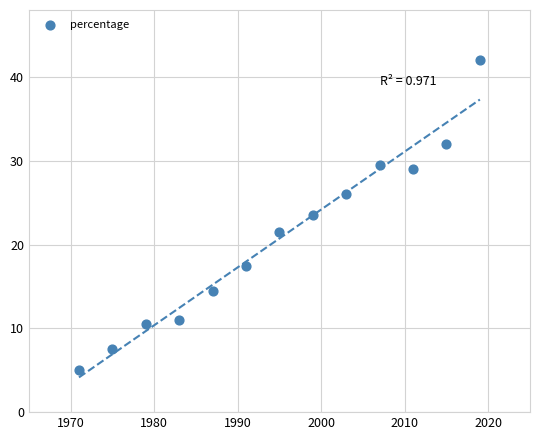

What is the range of Y values (max minus min)?

37.0